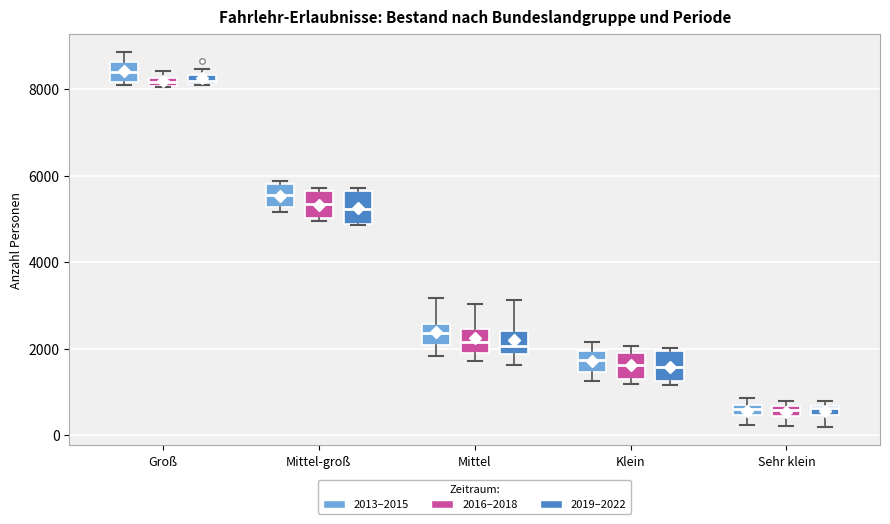

Where is the upper edge of the box for Sehr klein (2013–2015) on the y-axis? The values are not printed on the chart, so give them approximately, as read against the axis.

800